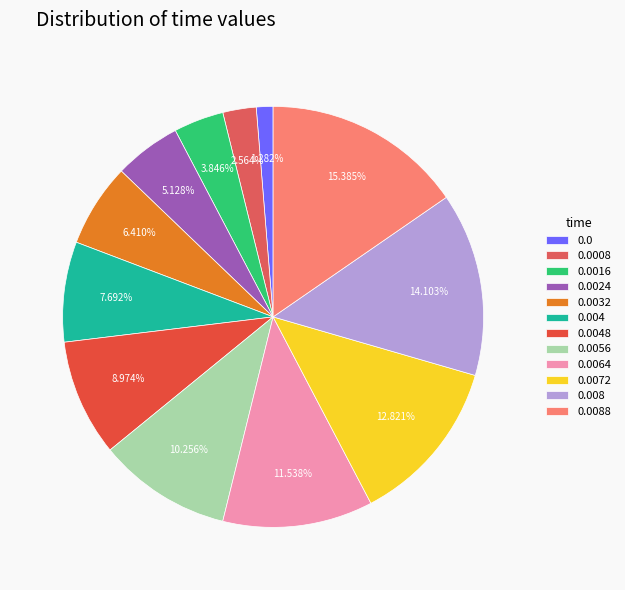

Rank the categories by value from highest to lowest.

0.0088, 0.008, 0.0072, 0.0064, 0.0056, 0.0048, 0.004, 0.0032, 0.0024, 0.0016, 0.0008, 0.0